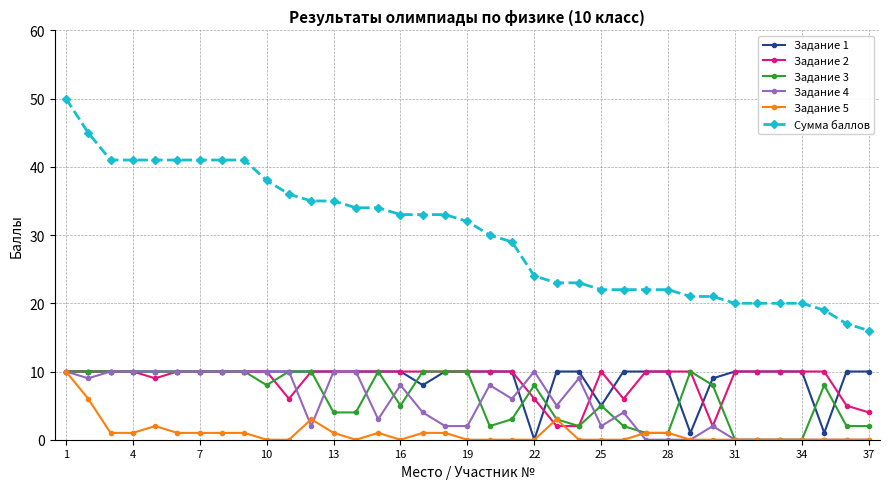

What are all the series names shown in the legend?

Задание 1, Задание 2, Задание 3, Задание 4, Задание 5, Сумма баллов